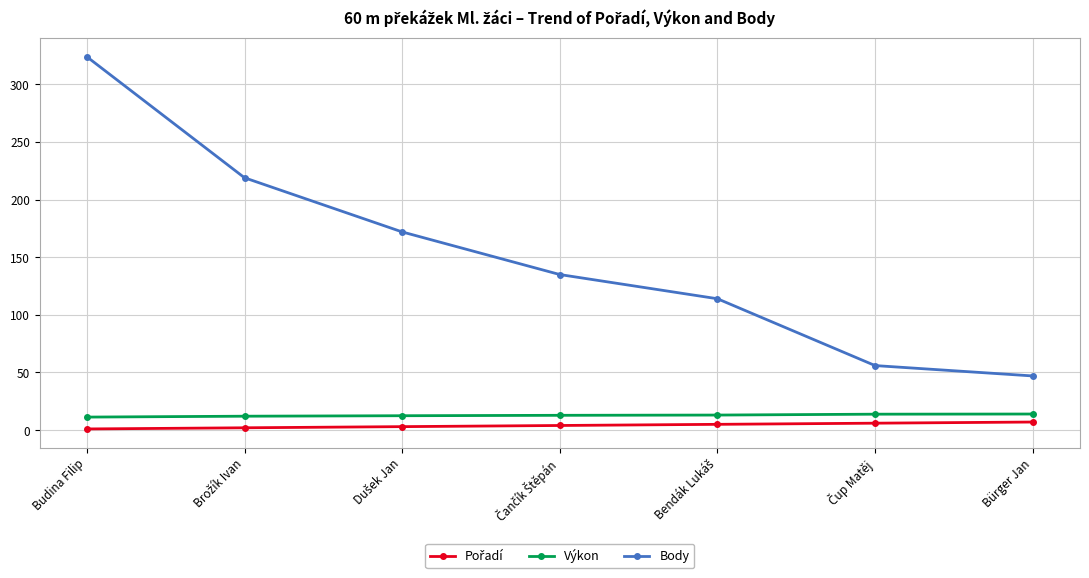

What is the total value across all series at Budina Filip?

336.3